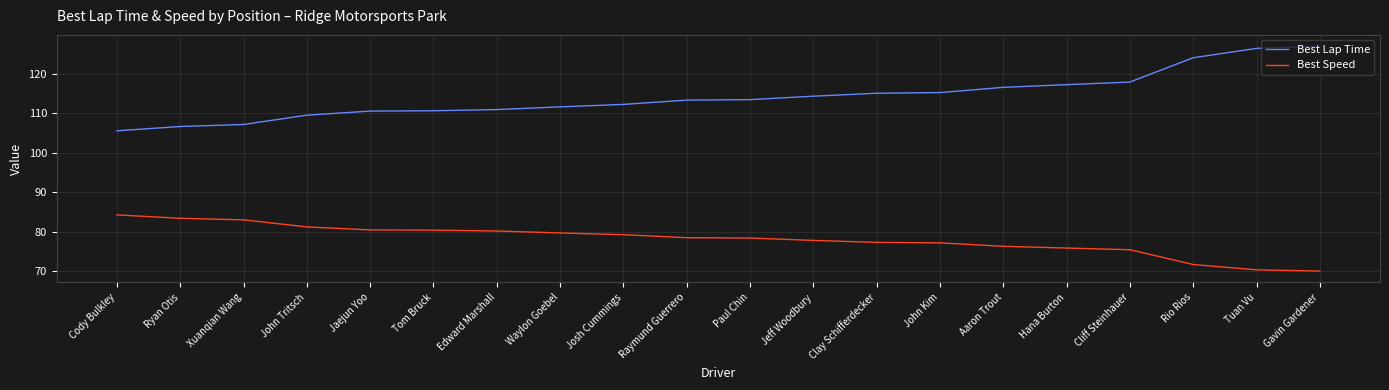

What position from the right is Ryan Otis?

19